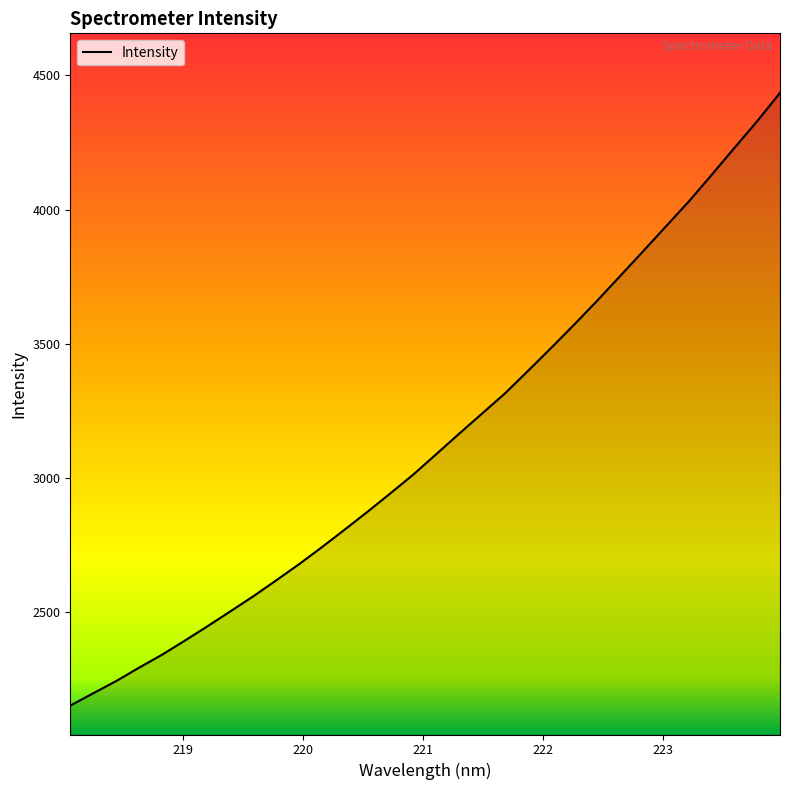

What is the maximum value shown in the chart?

4434.5